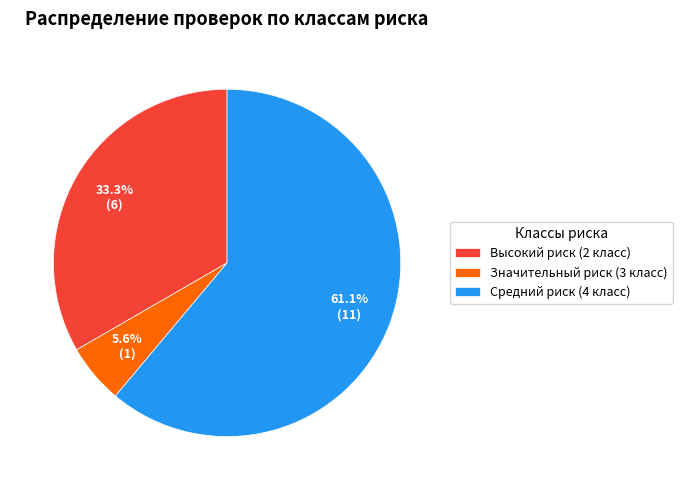

Combined, do Средний риск (4 класс) and Значительный риск (3 класс) account for over 50%?

Yes